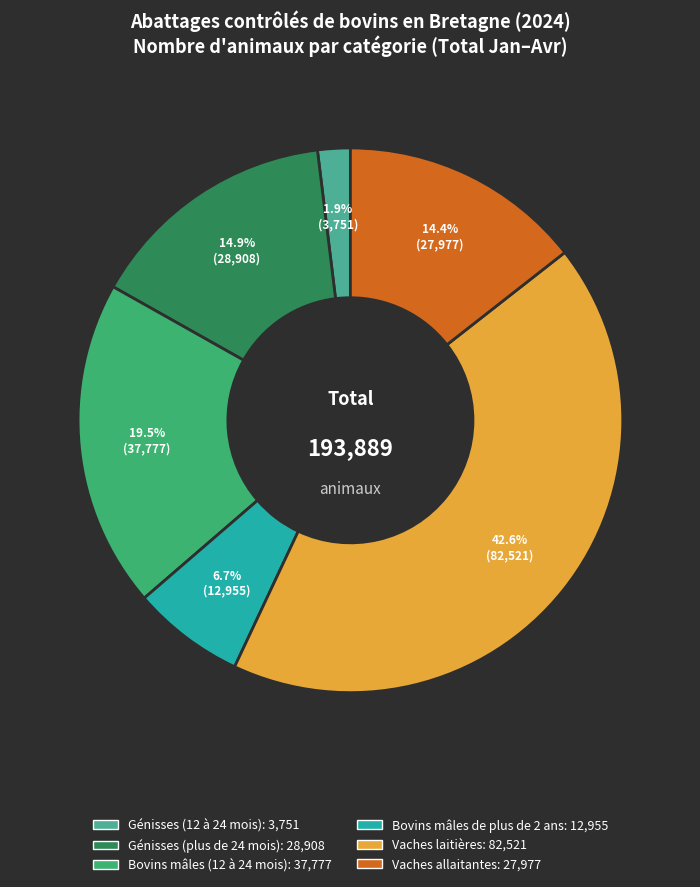

Does Génisses (12 à 24 mois) account for over 50% of the chart?

No